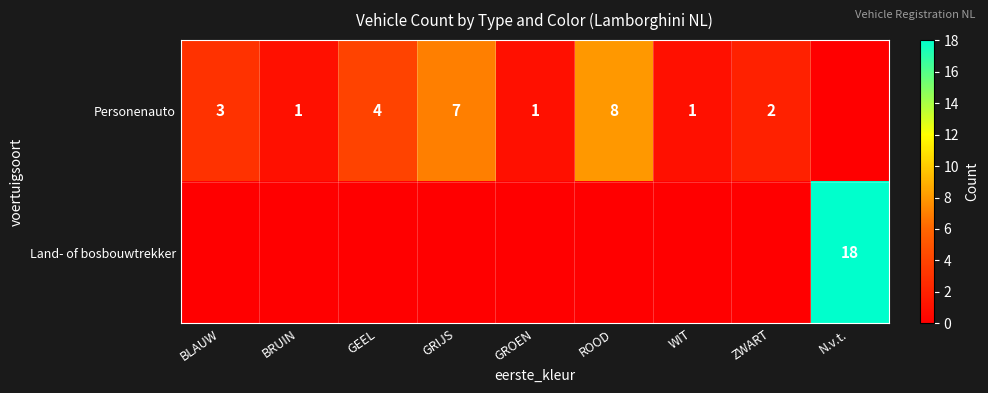

True or false: Personenauto has a value of 3 at BLAUW.

True